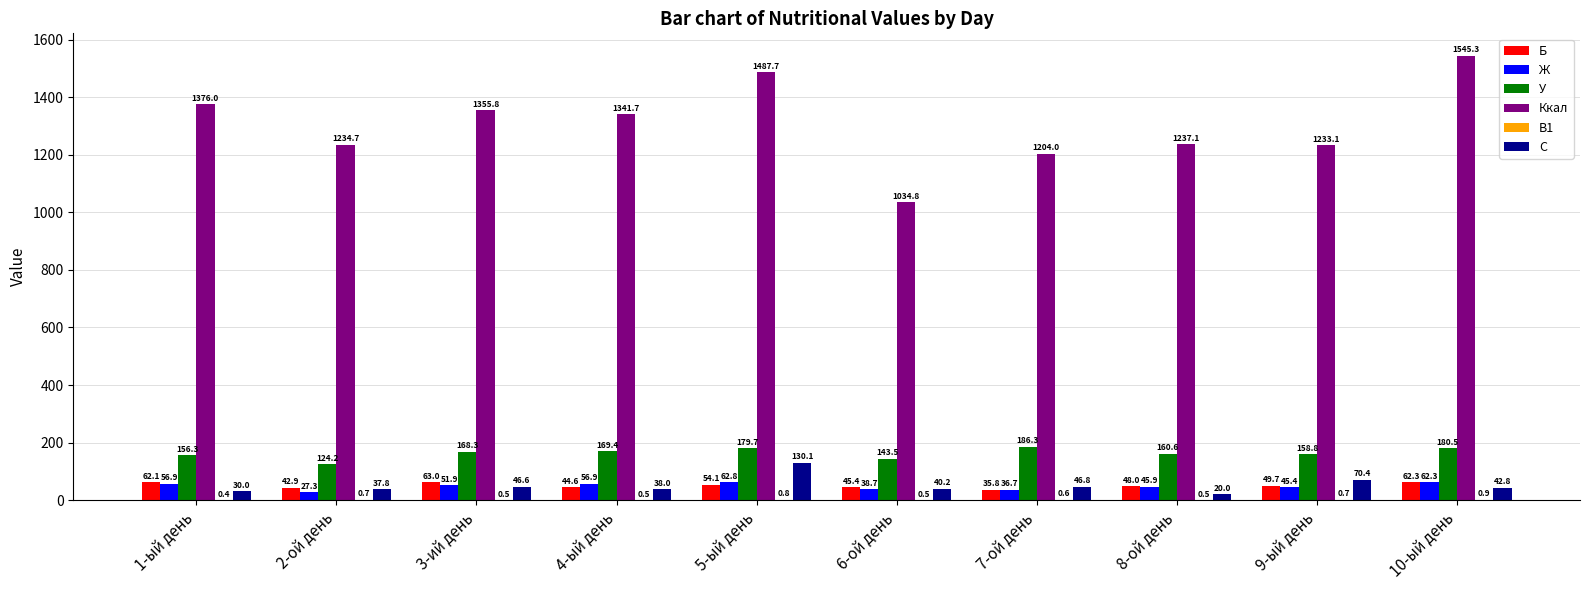

Is the value of Ккал at 8-ой день greater than the value of У at 7-ой день?

Yes